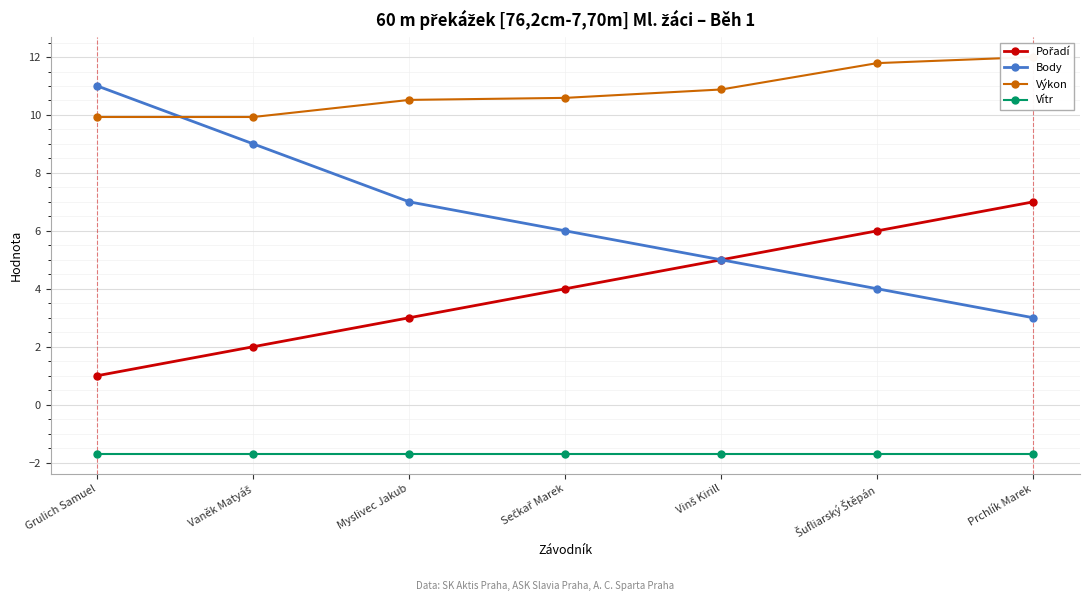

Reading right to left, what are all the values shown in this chart?

Pořadí: Prchlík Marek=7.0	Šufliarský Štěpán=6.0	Vinš Kirill=5.0	Sečkař Marek=4.0	Myslivec Jakub=3.0	Vaněk Matyáš=2.0	Grulich Samuel=1.0
Body: Prchlík Marek=3.0	Šufliarský Štěpán=4.0	Vinš Kirill=5.0	Sečkař Marek=6.0	Myslivec Jakub=7.0	Vaněk Matyáš=9.0	Grulich Samuel=11.0
Výkon: Prchlík Marek=12.0	Šufliarský Štěpán=11.8	Vinš Kirill=10.9	Sečkař Marek=10.6	Myslivec Jakub=10.5	Vaněk Matyáš=9.9	Grulich Samuel=9.9
Vítr: Prchlík Marek=-1.7	Šufliarský Štěpán=-1.7	Vinš Kirill=-1.7	Sečkař Marek=-1.7	Myslivec Jakub=-1.7	Vaněk Matyáš=-1.7	Grulich Samuel=-1.7